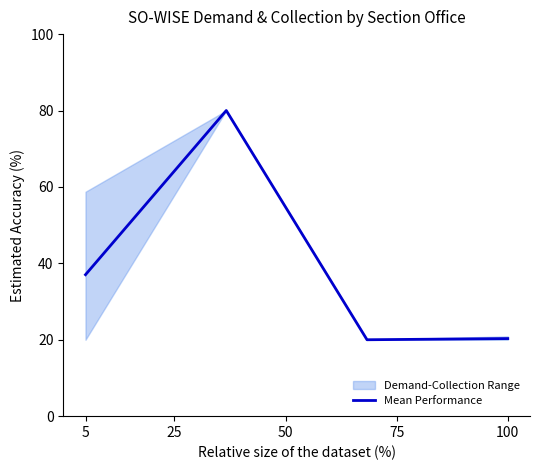

True or false: Mean Performance has more than 1 points higher than both neighbors.

False